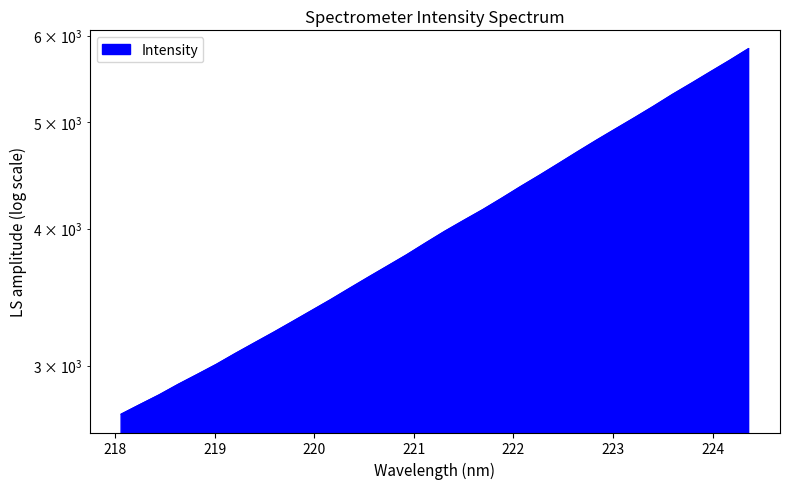

Rank the categories by value from lowest to highest.

218.0596, 218.2508, 218.442, 218.6332, 218.8244, 219.0156, 219.2067, 219.3979, 219.589, 219.7801, 219.9712, 220.1623, 220.3533, 220.5444, 220.7354, 220.9264, 221.1174, 221.3083, 221.4993, 221.6902, 221.8812, 222.0721, 222.263, 222.4538, 222.6447, 222.8355, 223.0264, 223.2172, 223.408, 223.5987, 223.7895, 223.9802, 224.1709, 224.3616